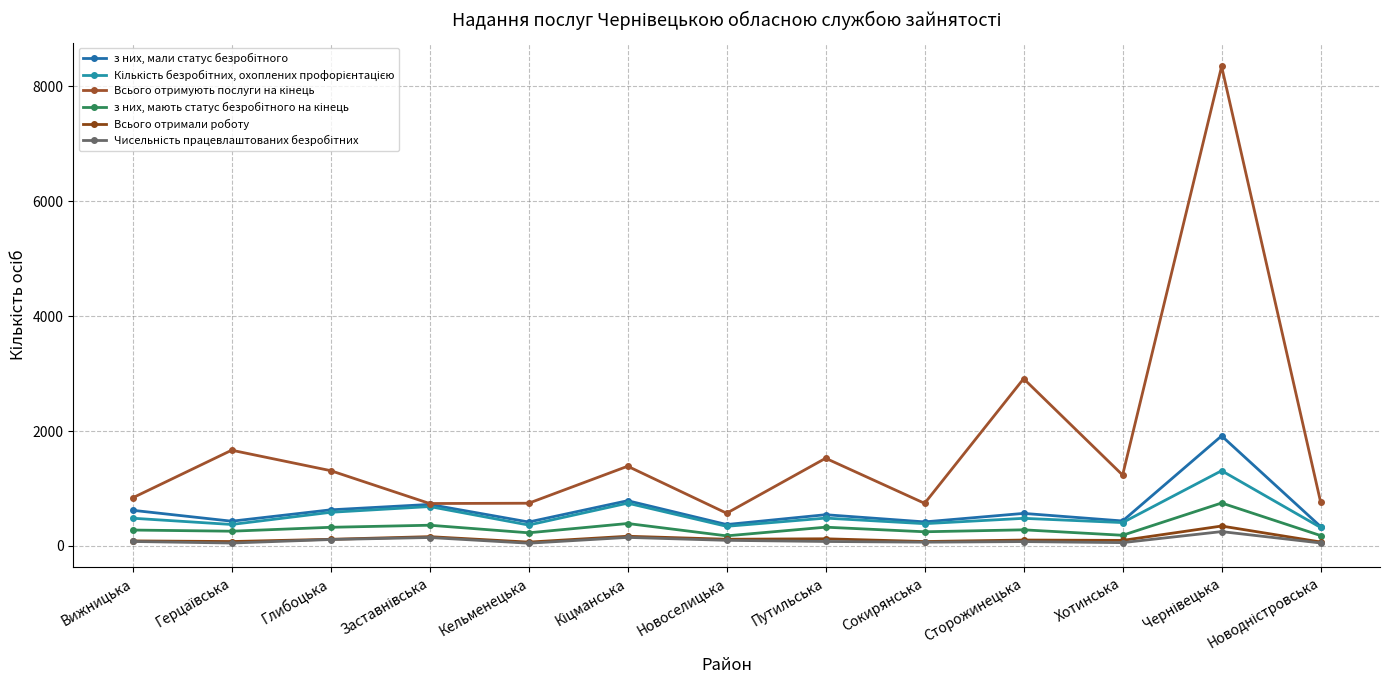

Where is the first local minimum for Всього отримують послуги на кінець?

Заставнівська